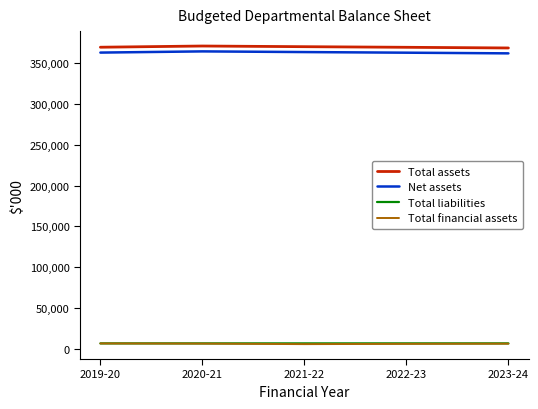

What is the greatest value displayed?

371327